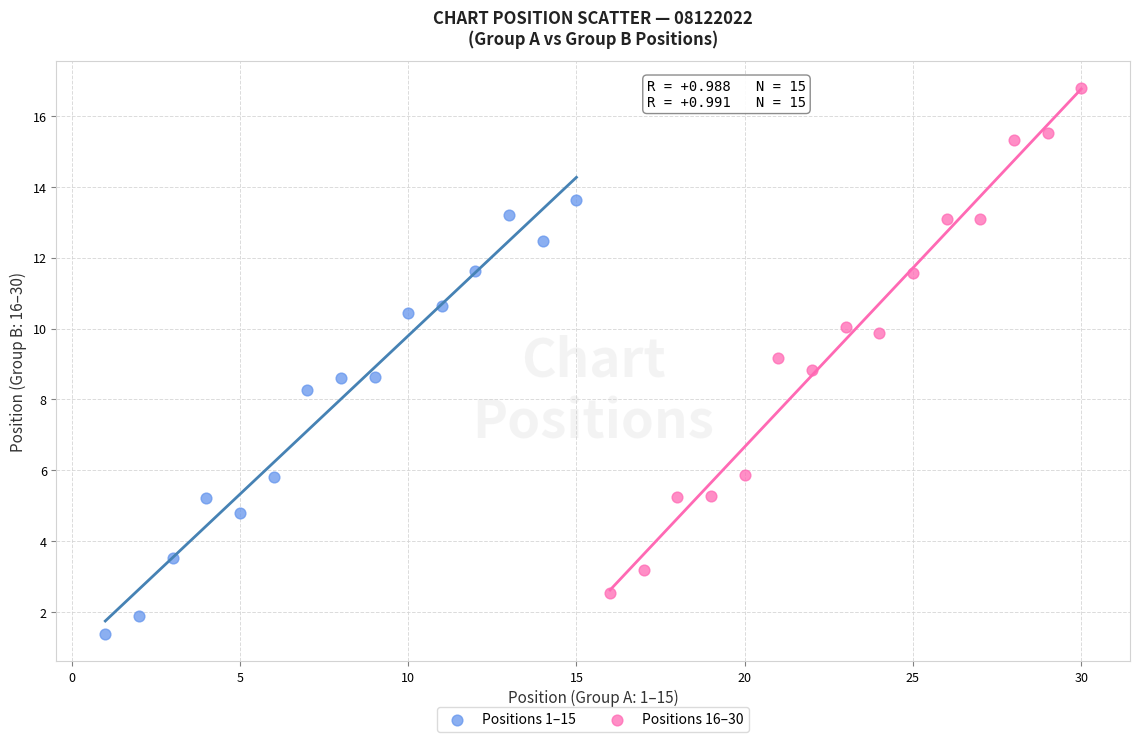

Which series contains the lowest Y value?

Positions 1–15